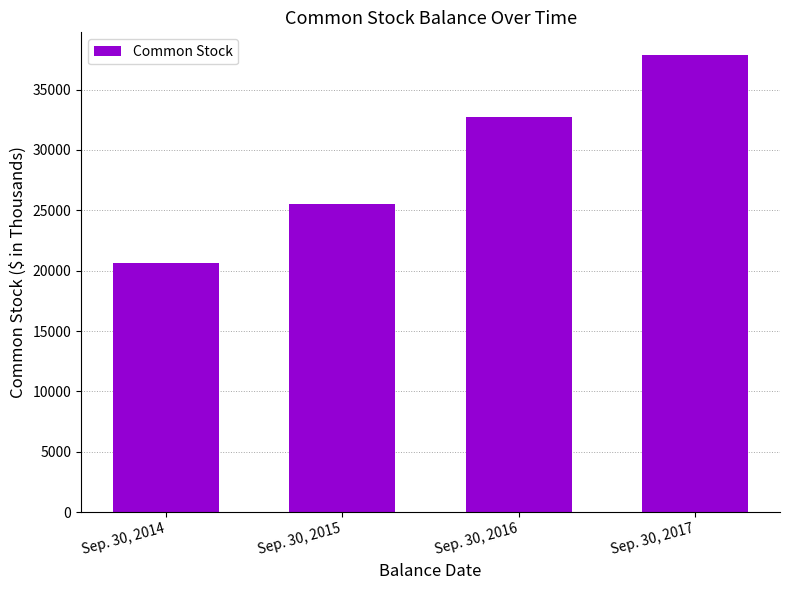

What is the greatest value displayed?

37850